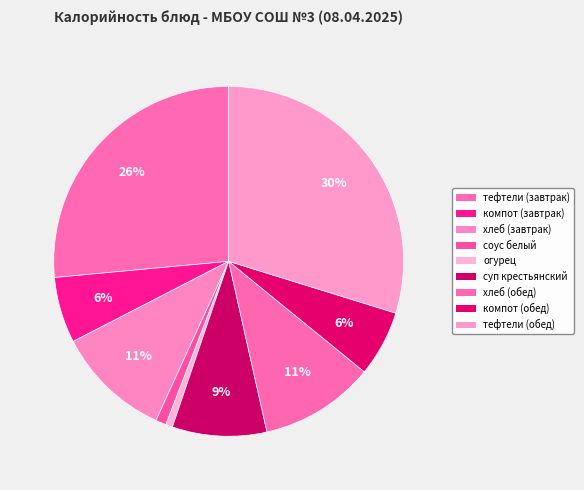

Count the number of slices in the pie.

9